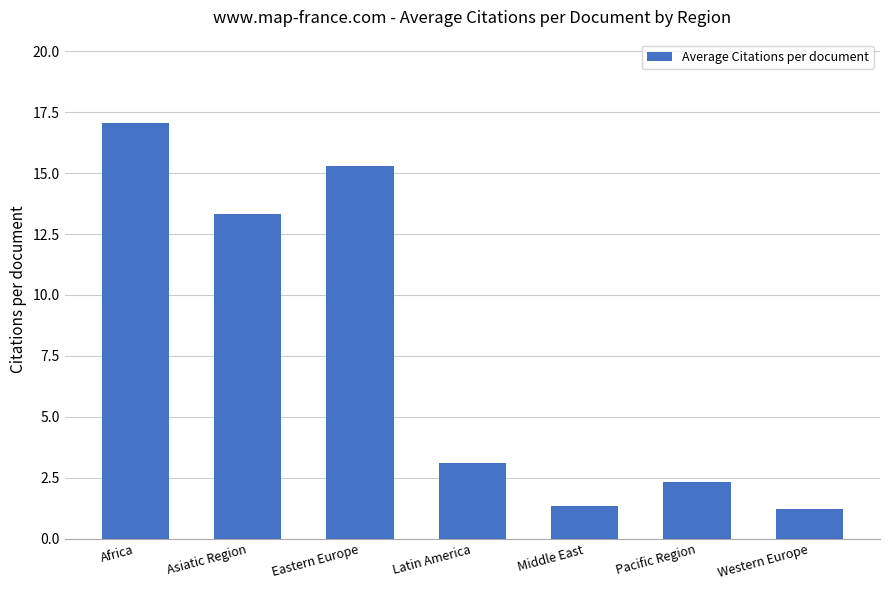

Reading left to right, list all the values displayed in this chart.

Africa=17.1	Asiatic Region=13.3	Eastern Europe=15.3	Latin America=3.1	Middle East=1.3	Pacific Region=2.3	Western Europe=1.2